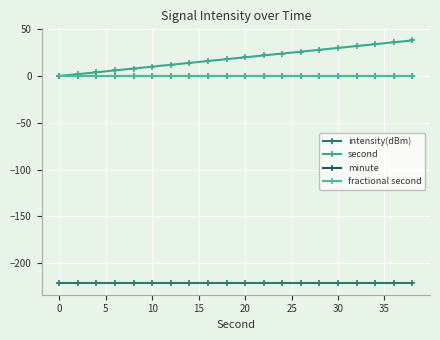

What is the sum of all second values?

380.0